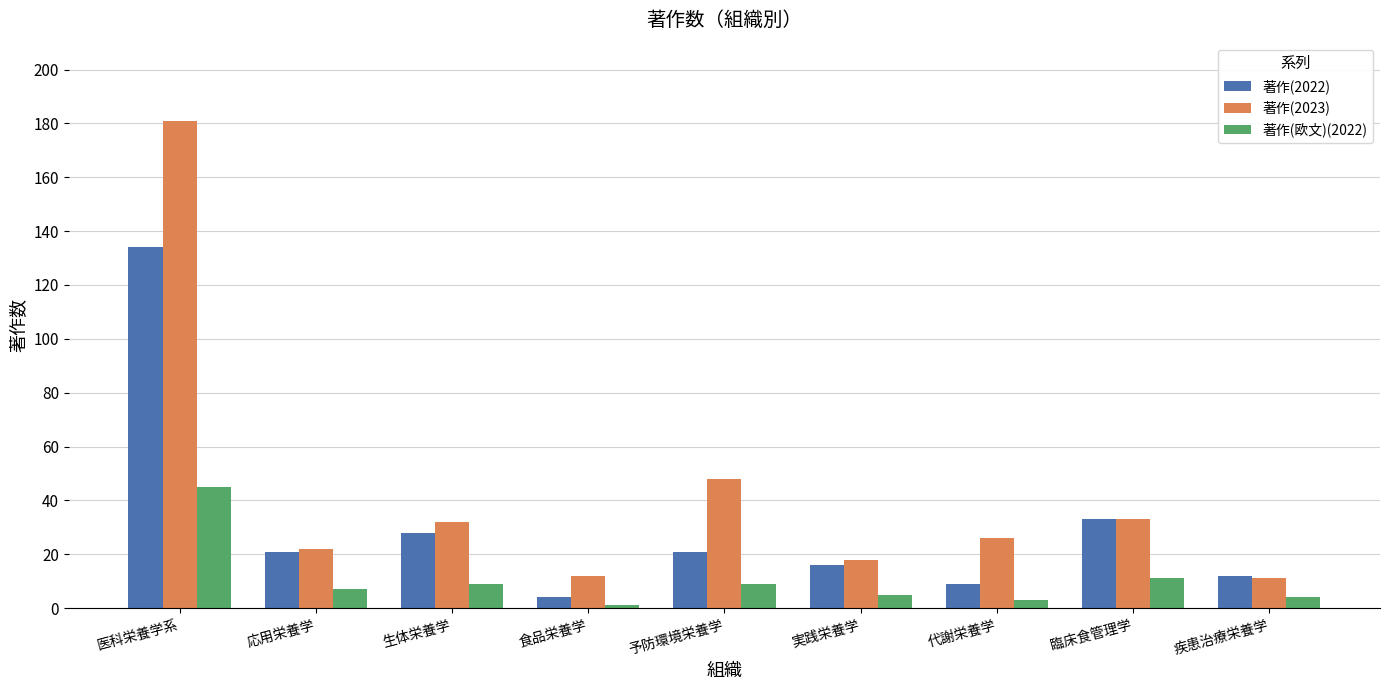

Which series has the widest spread of values?

著作(2023)